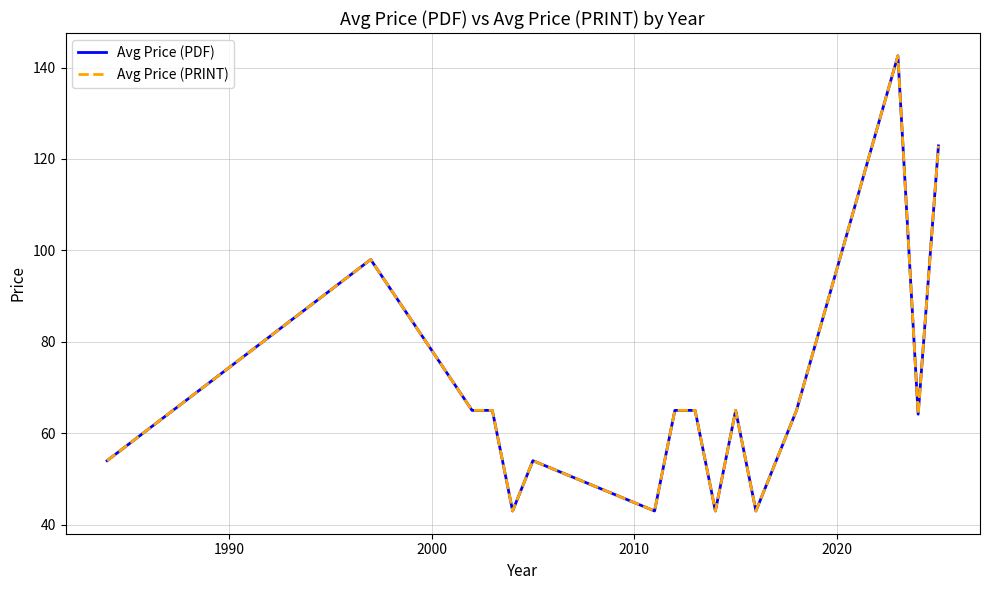

What is the sum of all Avg Price (PDF) values?

1146.1